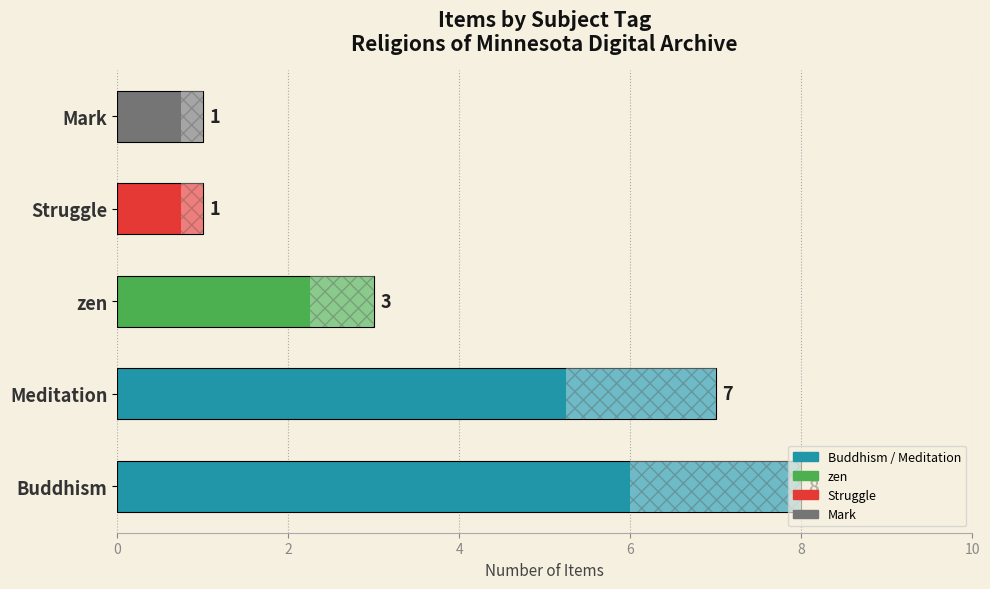

What is the change in value from Buddhism to zen?

-5